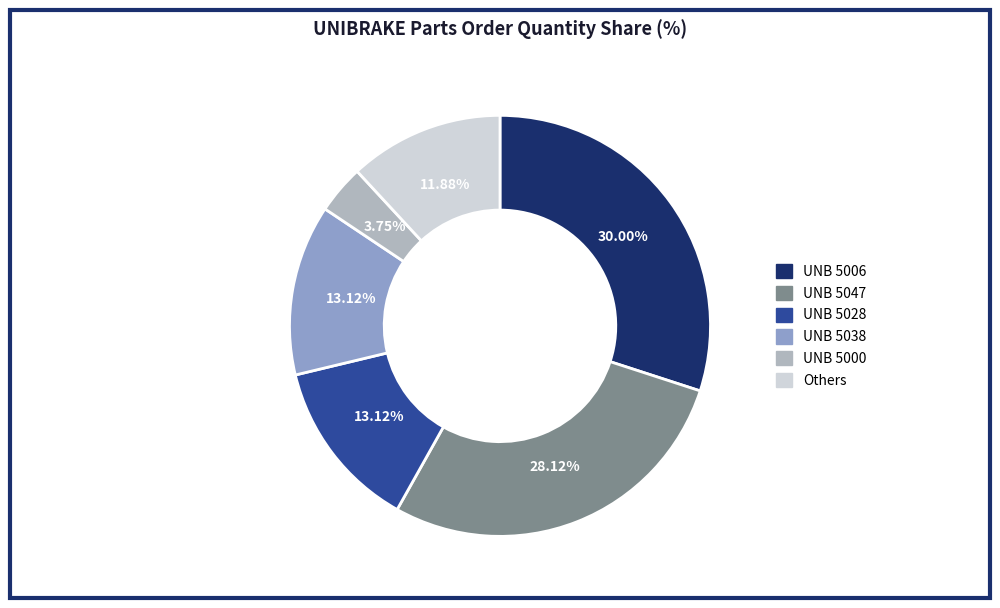

Is there any slice that represents more than half of the pie?

No